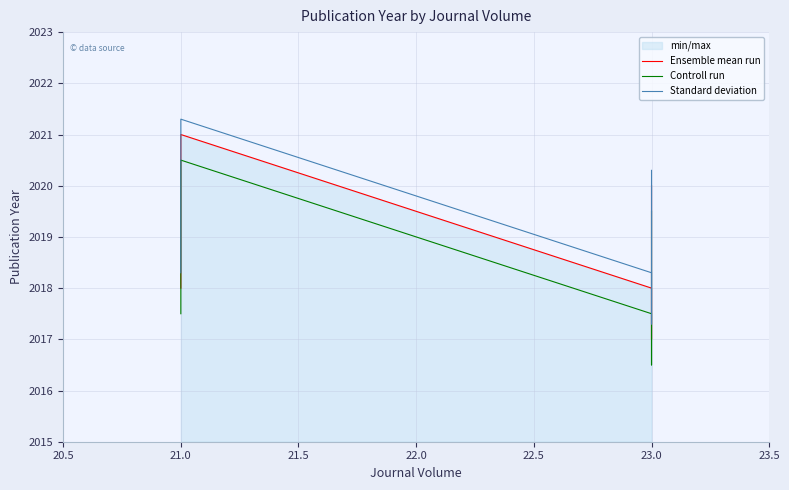

What is the difference between the highest and lowest values at 21.0?

0.8